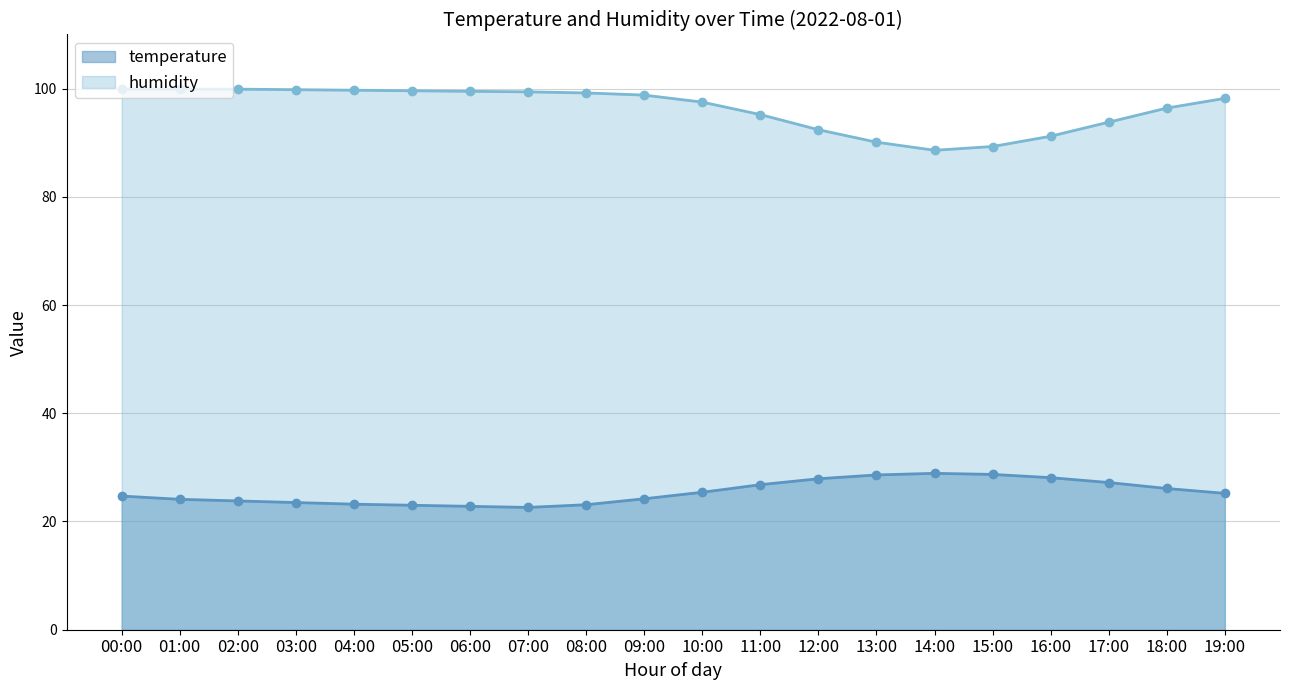

What are all the series names shown in the legend?

temperature, humidity